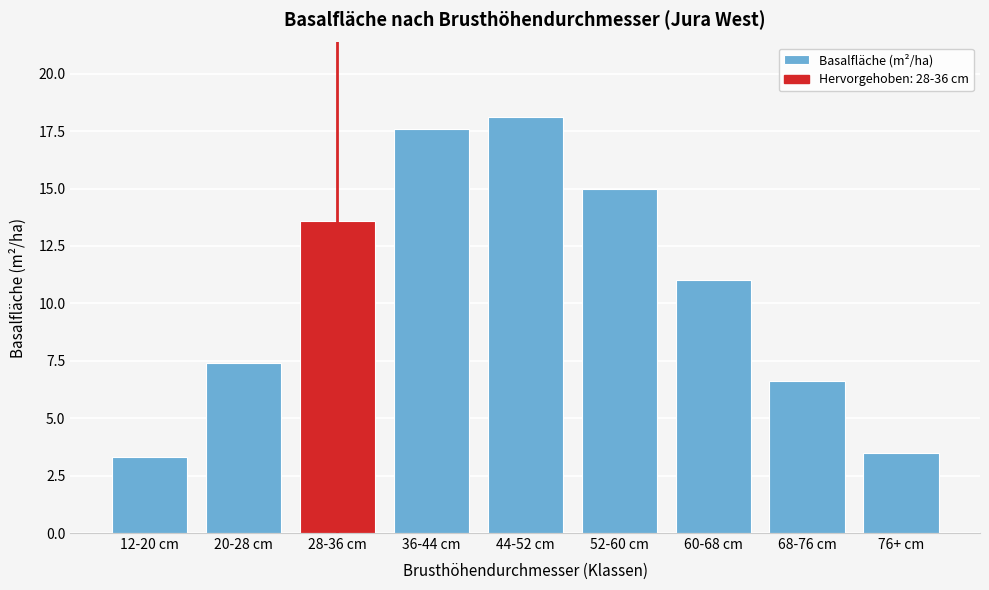

Reading left to right, list all the values displayed in this chart.

12-20 cm=3.3	20-28 cm=7.4	28-36 cm=13.6	36-44 cm=17.6	44-52 cm=18.1	52-60 cm=15.0	60-68 cm=11.0	68-76 cm=6.6	76+ cm=3.5